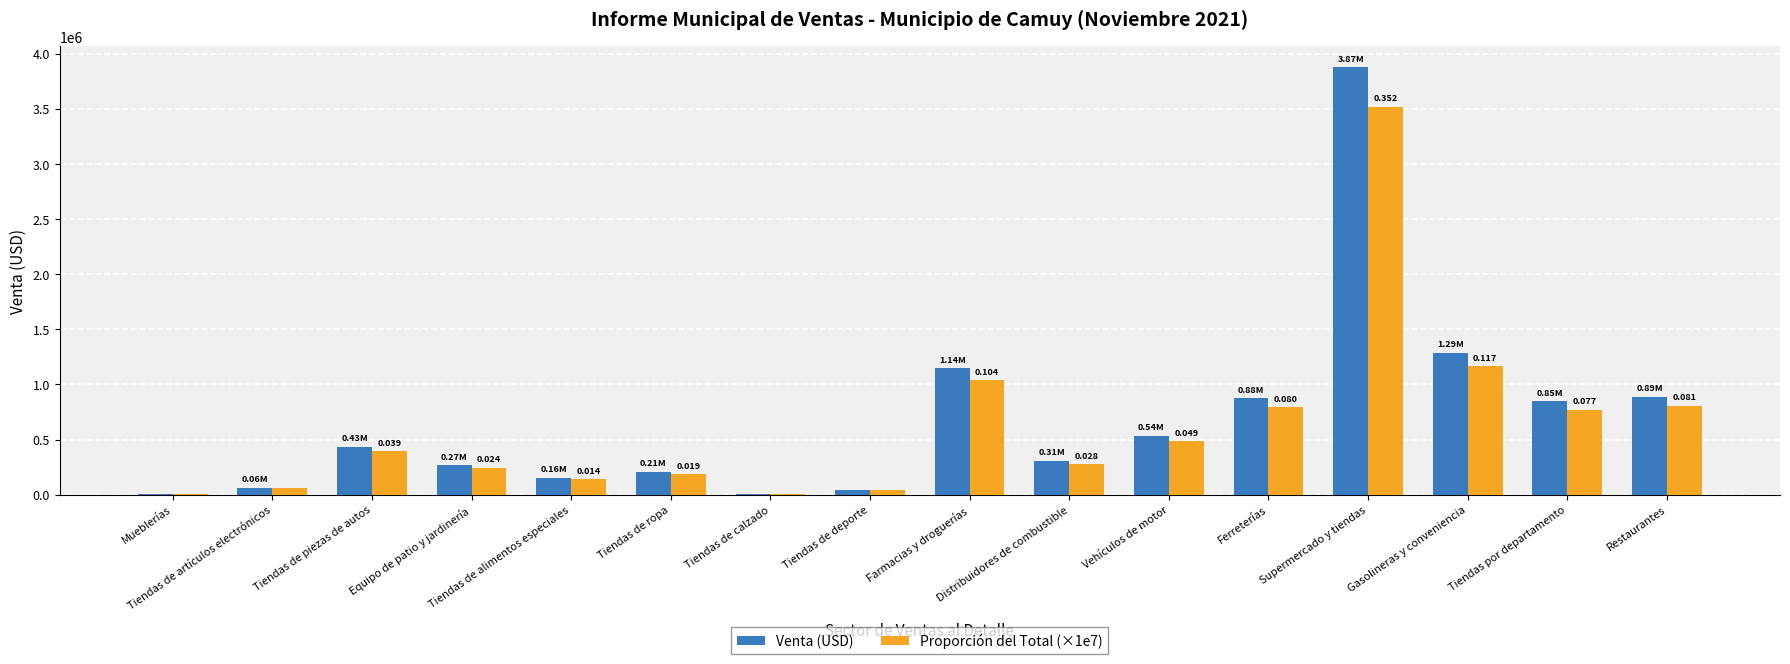

How many values in the Proporción del Total (×1e7) series exceed 393712?

8